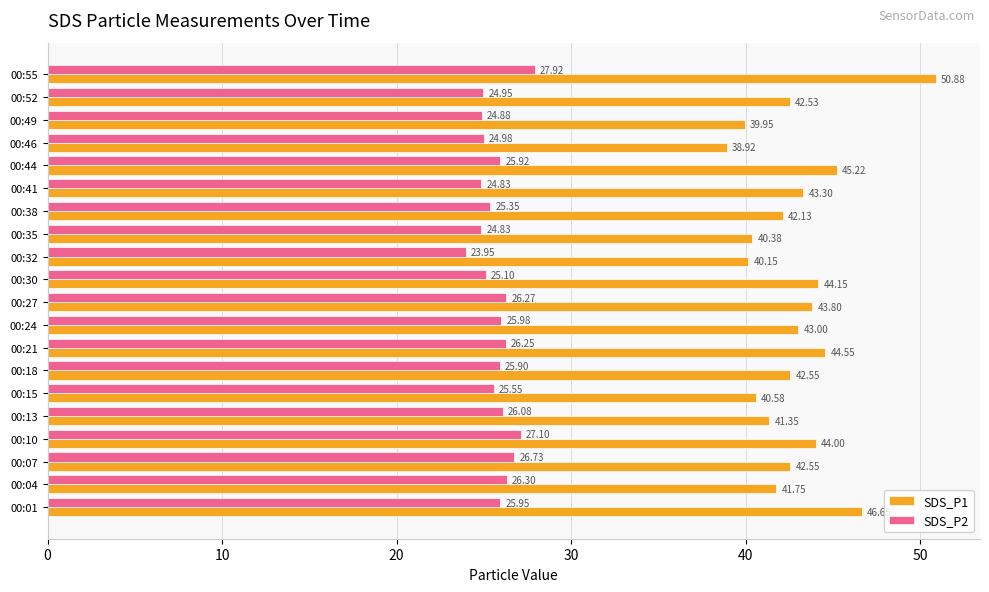

Is the value of SDS_P1 at 00:41 greater than the value of SDS_P2 at 00:52?

Yes